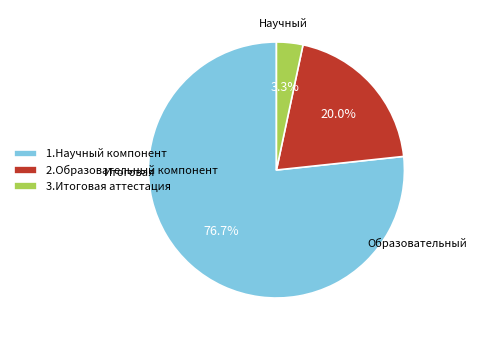

Combined, what portion of the pie is 3.Итоговая аттестация and 1.Научный компонент?

80.0%